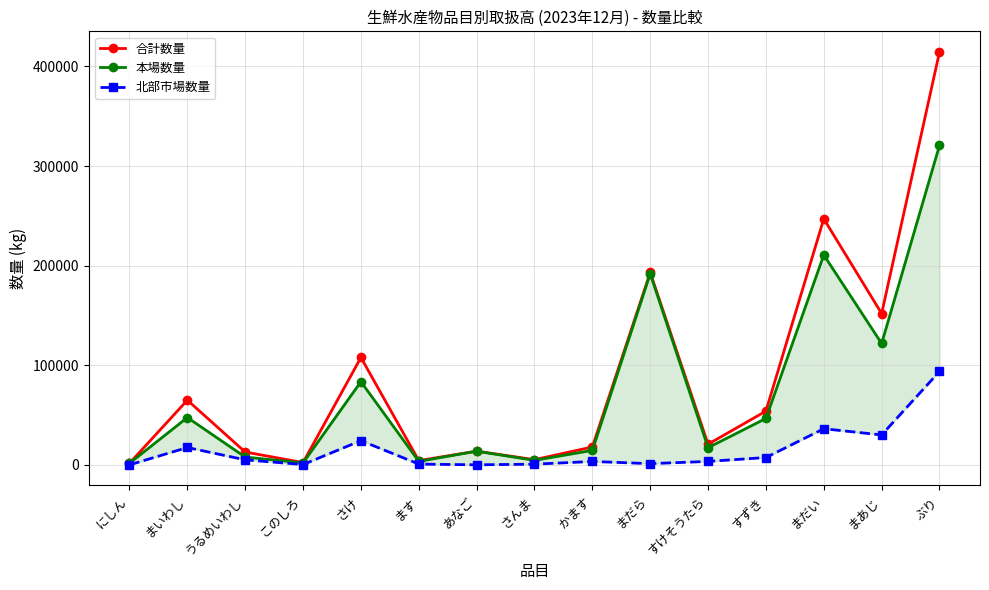

In 北部市場数量, how many points are higher than both neighbors (excluding endpoints)?

4